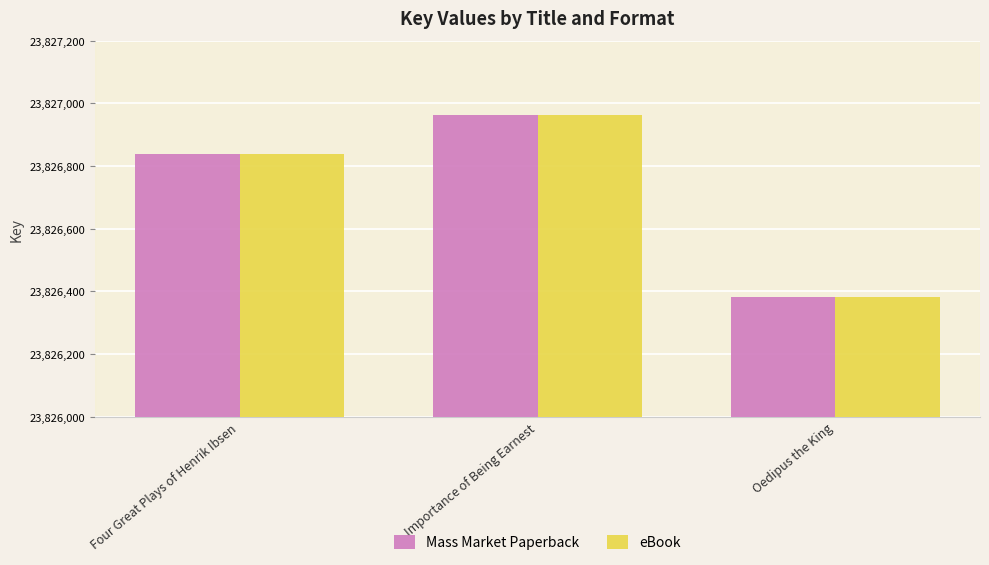

Are the bars horizontal?

No